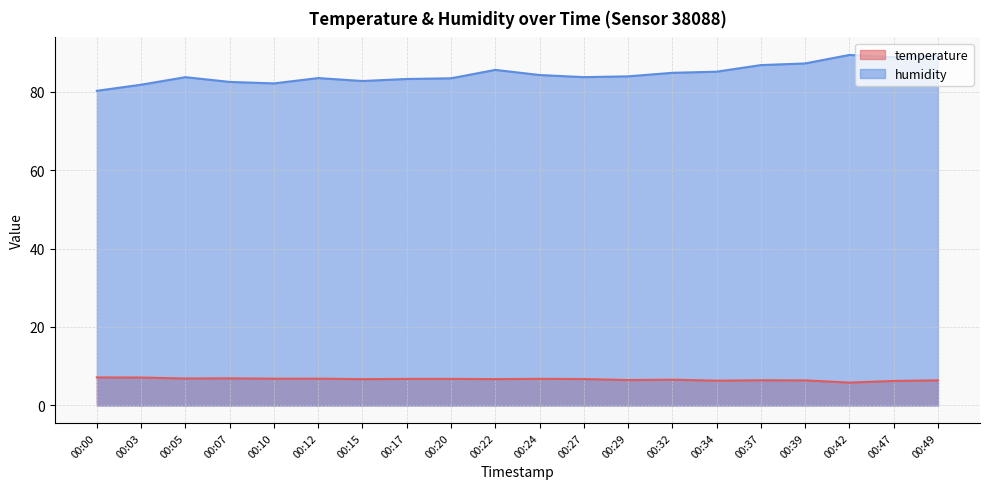

Where is the first local maximum for humidity?

00:05